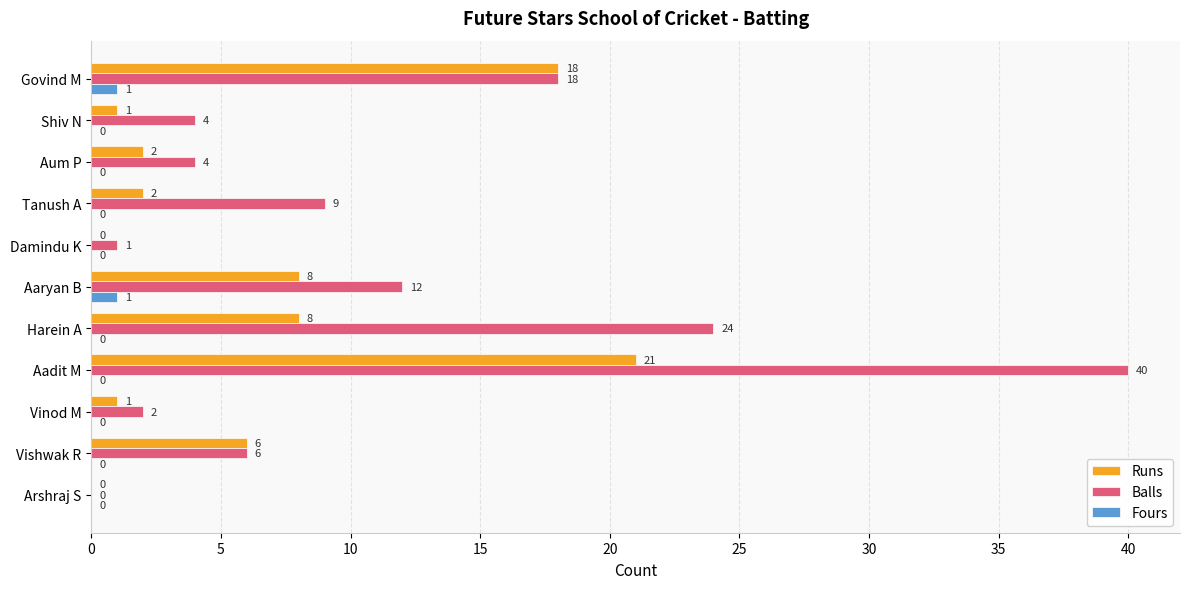

At which category is the sum across all series the highest?

Aadit M